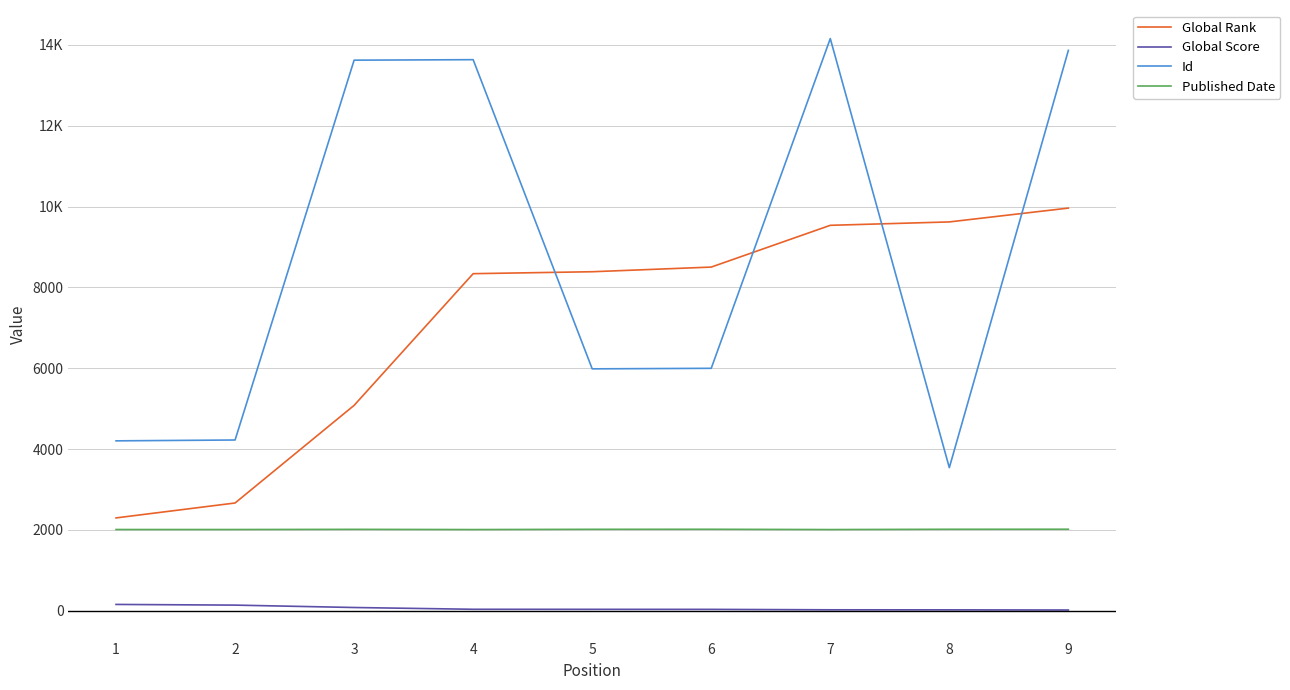

Which series has the largest range (max minus min)?

Id